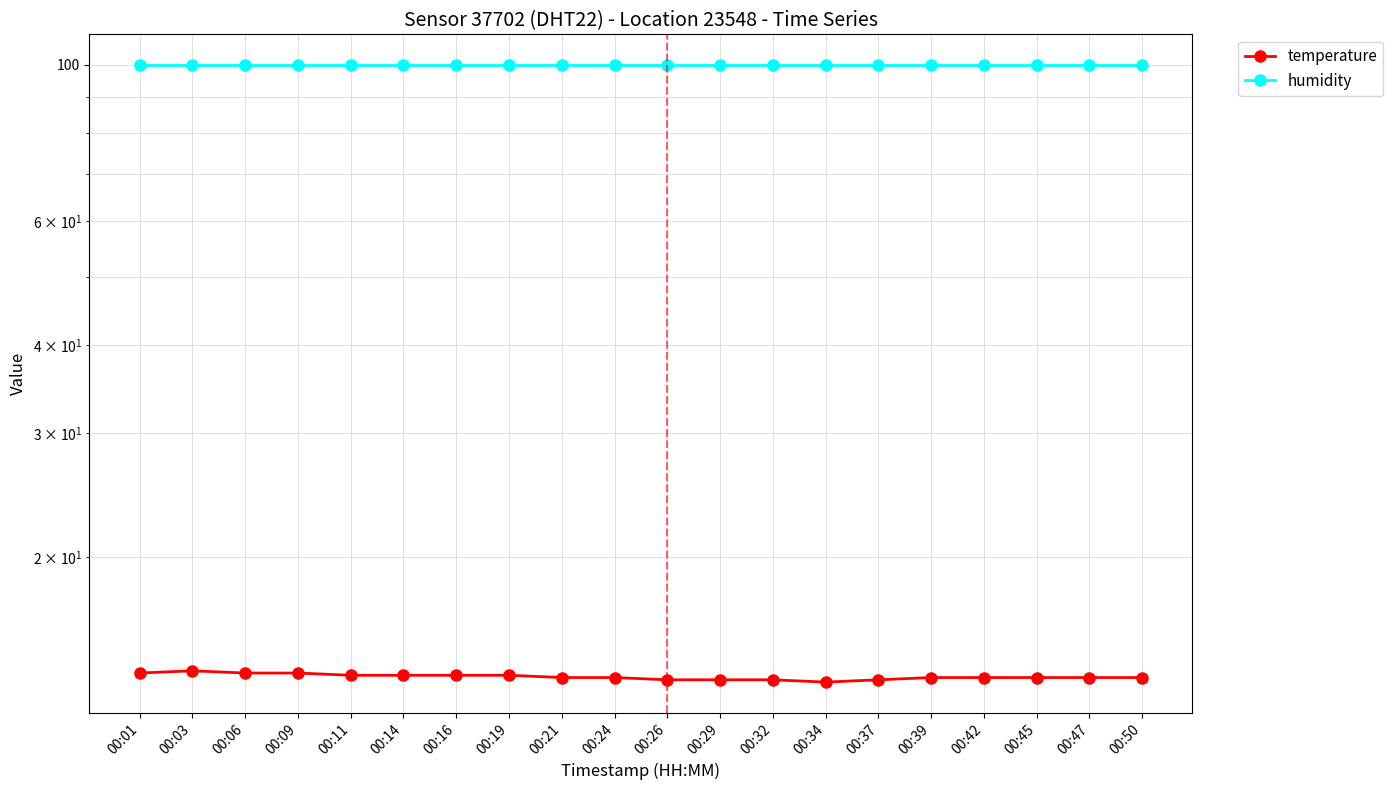

True or false: temperature and humidity cross at least once.

False